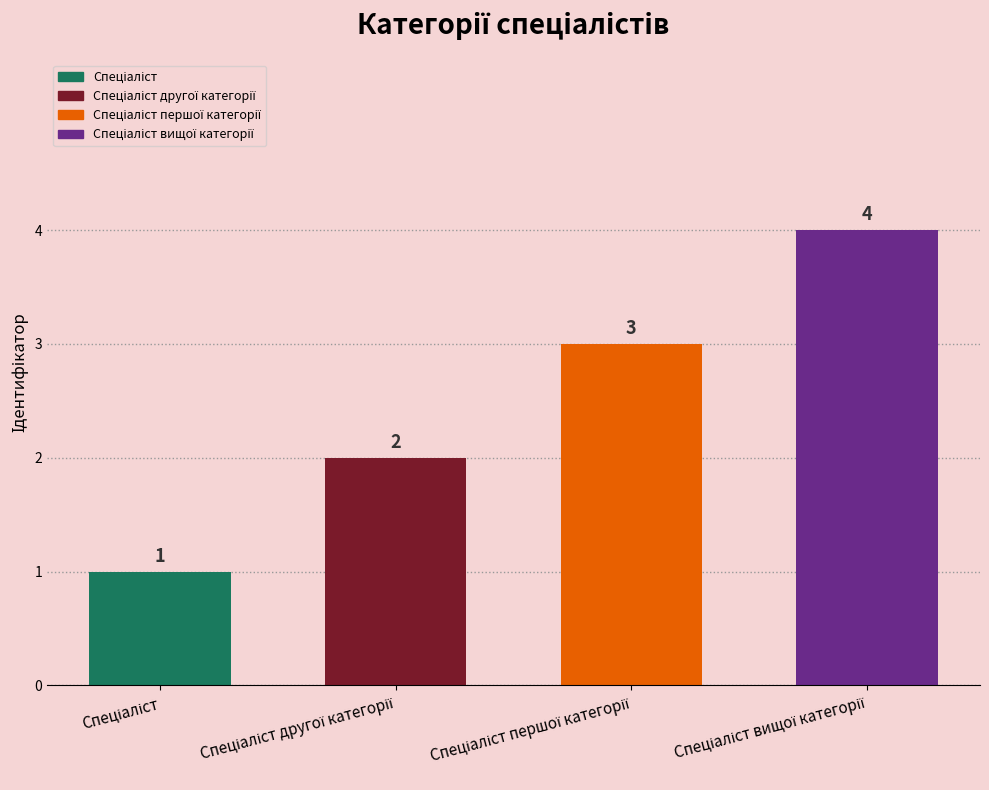

List the labels in order of value, smallest first.

Спеціаліст, Спеціаліст другої категорії, Спеціаліст першої категорії, Спеціаліст вищої категорії